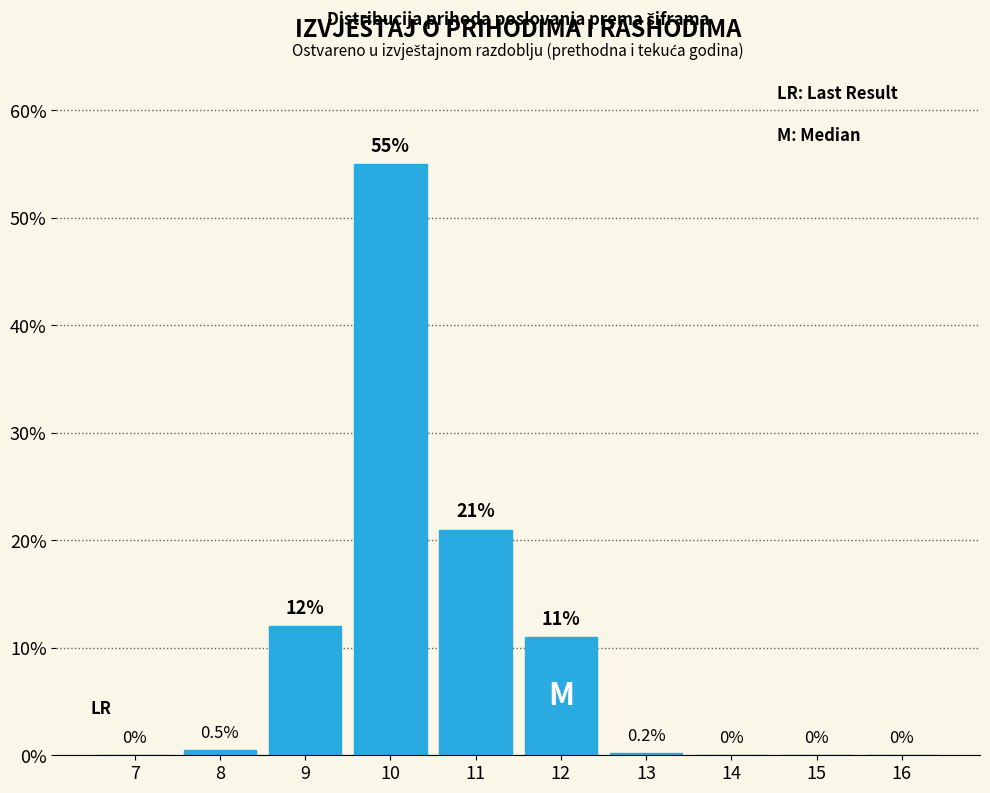

Reading right to left, extract all data points from this chart.

16=0.0	15=0.0	14=0.0	13=0.2	12=11.0	11=21.0	10=55.0	9=12.0	8=0.5	7=0.0